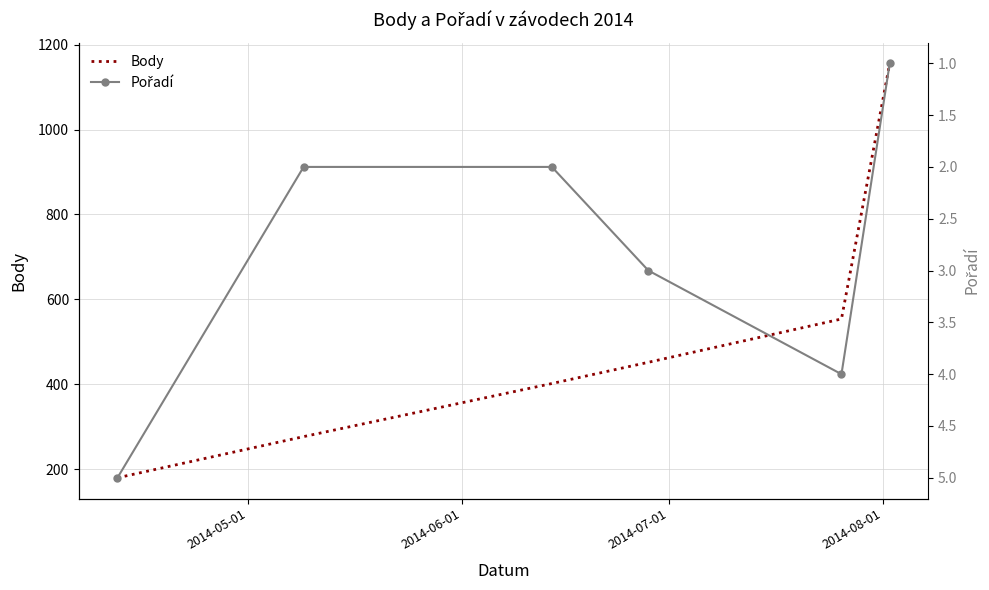

How many values in the Body series exceed 452?

2